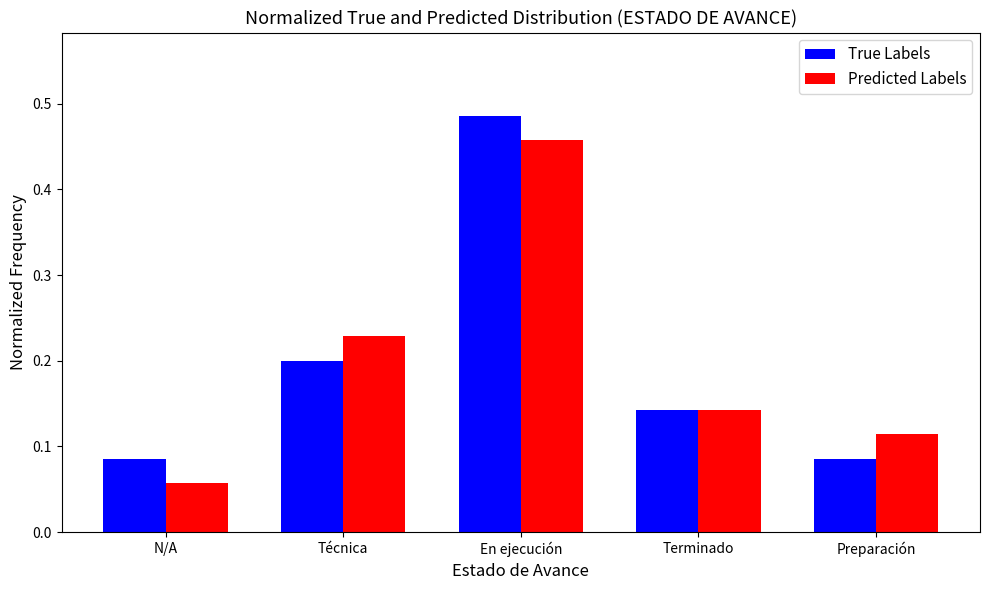

True or false: True Labels has a value of 0.2 at Técnica.

True